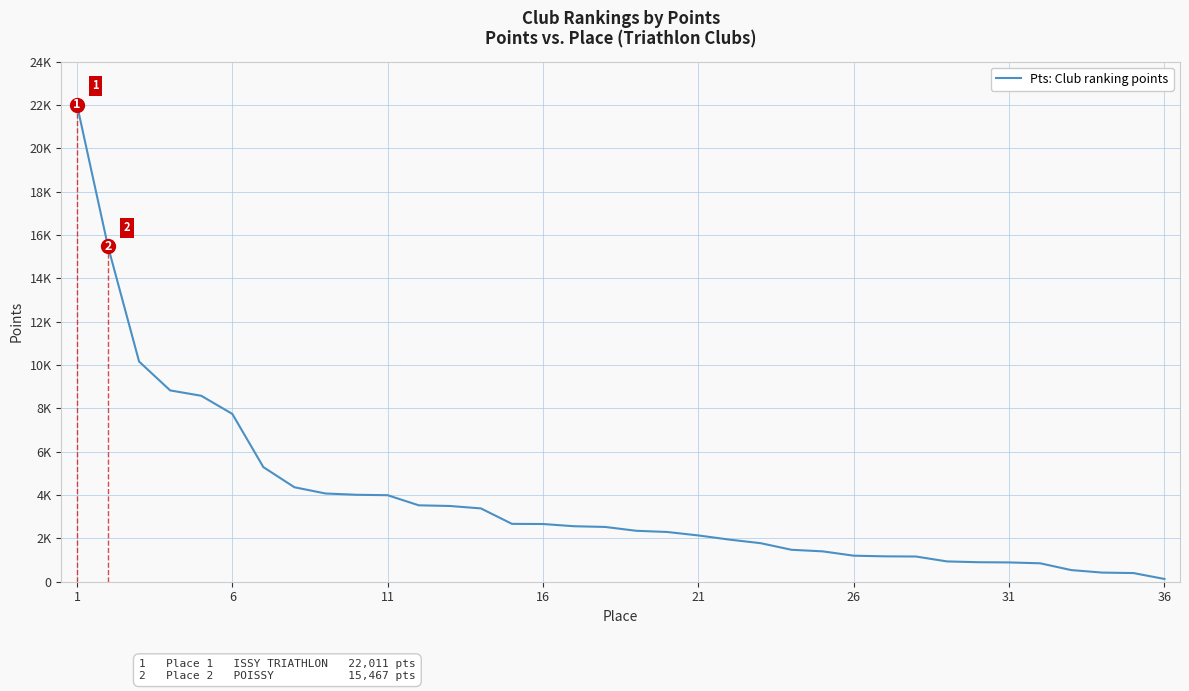

What is the difference between the second highest and second lowest values?

15067